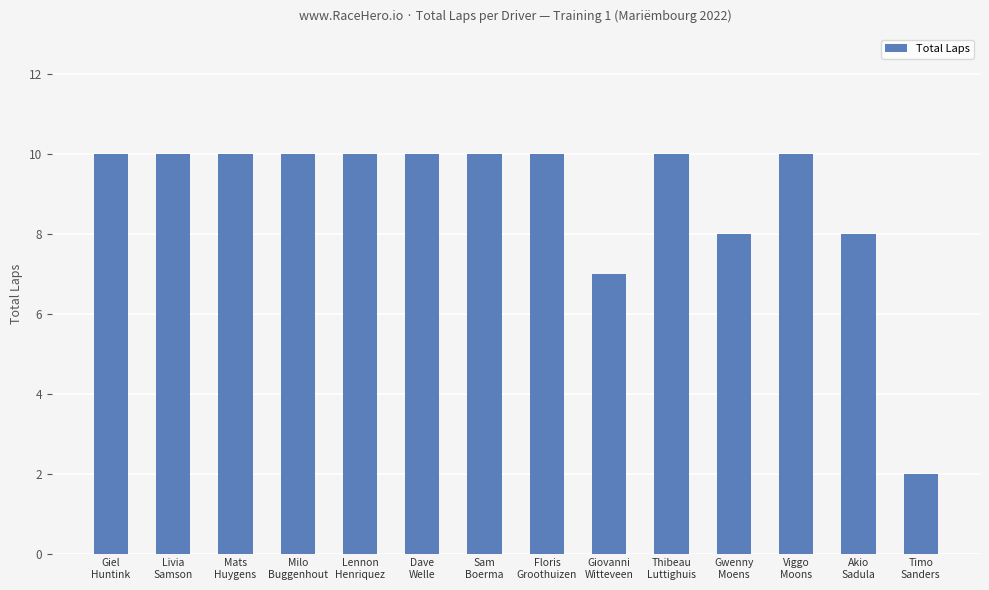

How many bars are there in total?

14